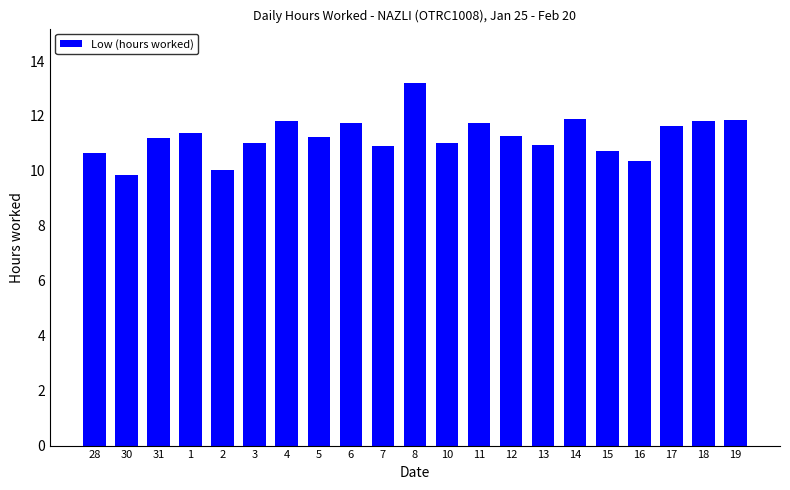

What is the ratio of the value at 13 to the value at 3?

1.0